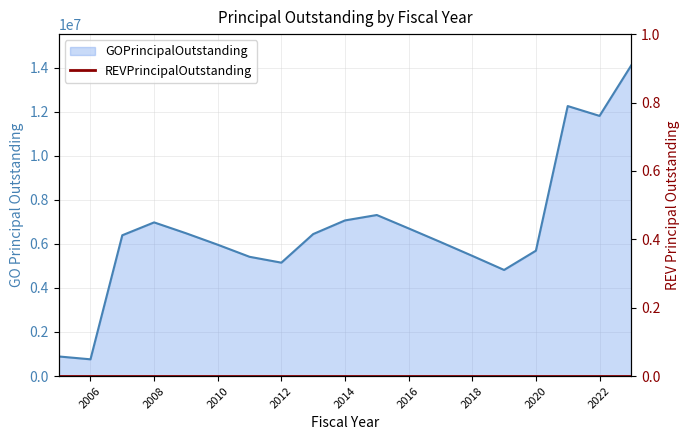

True or false: the data shows 5455000 at 2018.

True